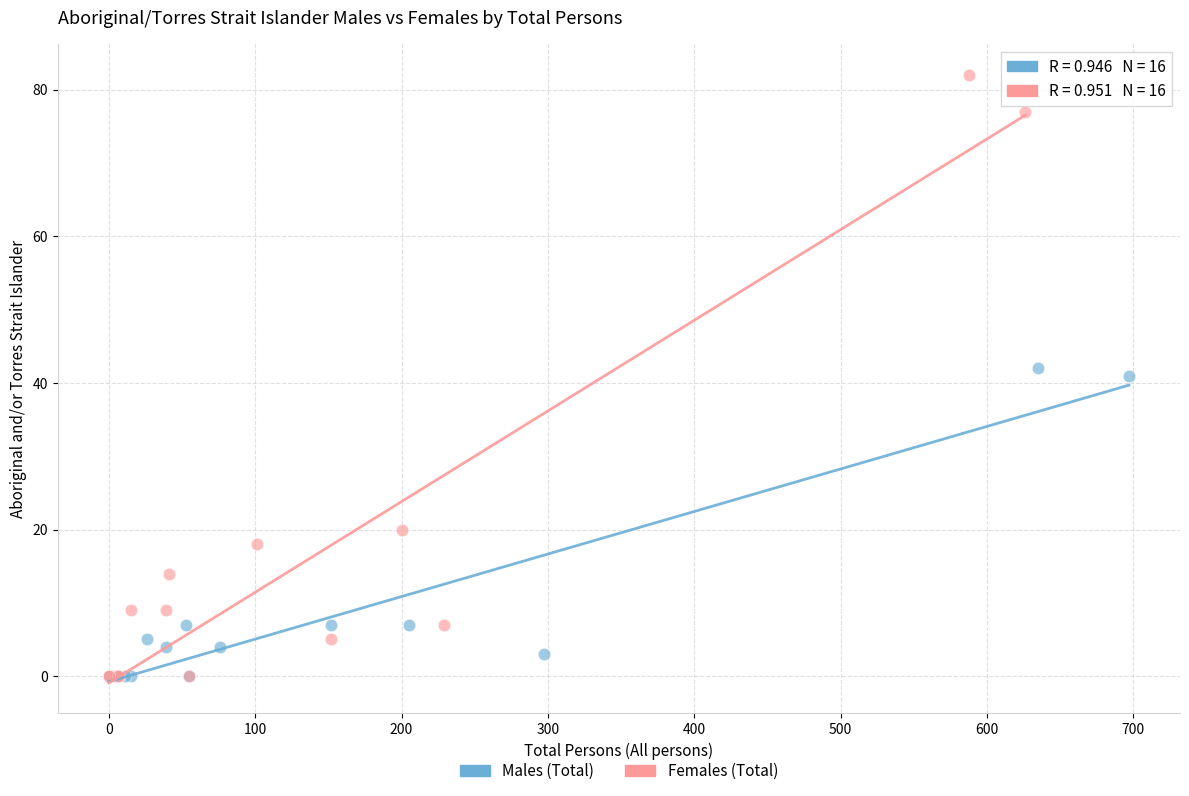

Which series reaches the maximum Y coordinate?

Females (Total)